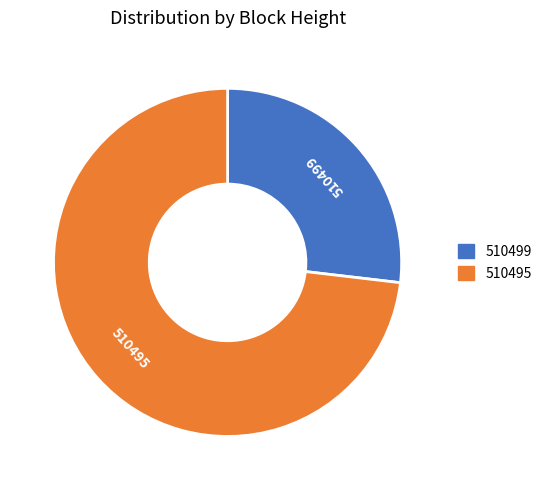

What is the largest slice in the pie chart?

510495